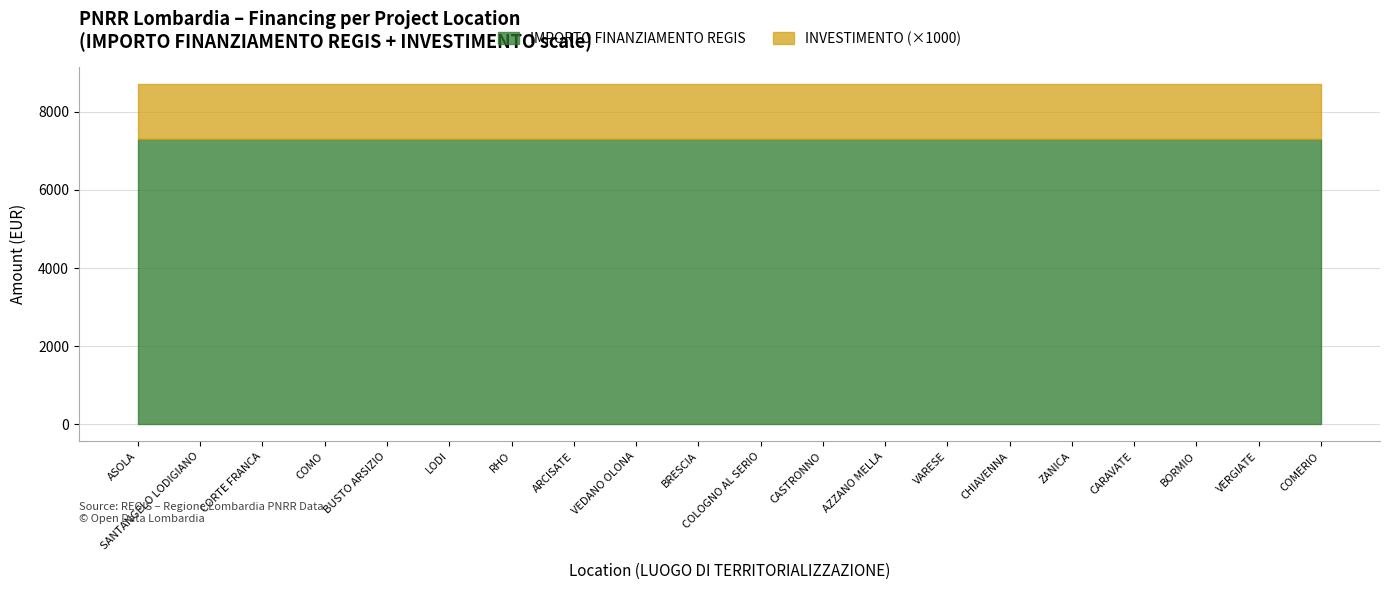

What is the label of the 5th point from the left?

BUSTO ARSIZIO